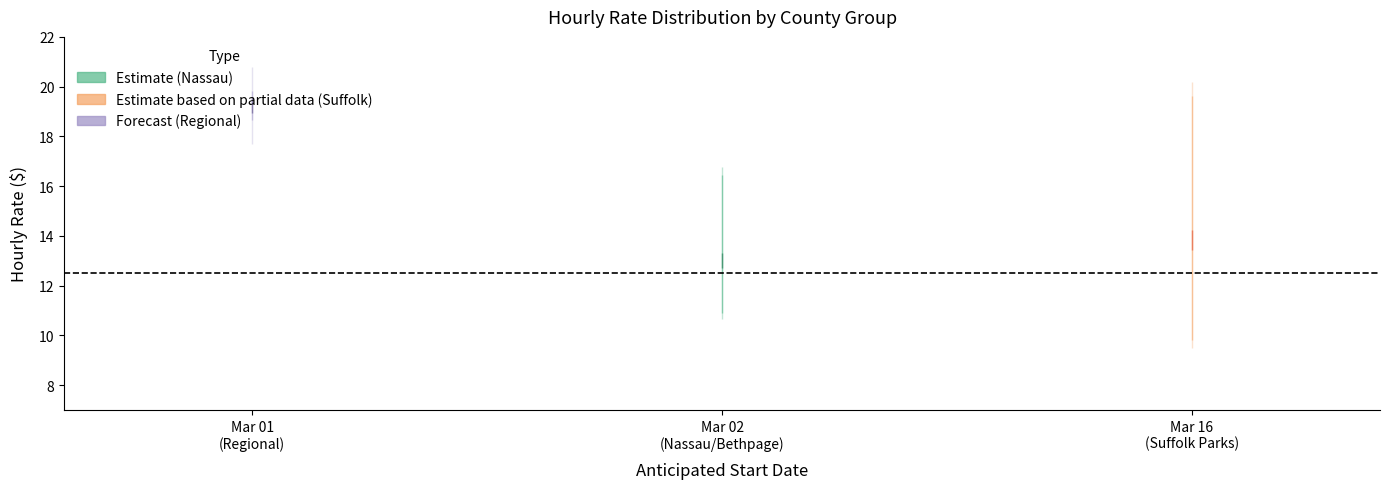

At which label is Nassau closest to 13?

2017-03-02